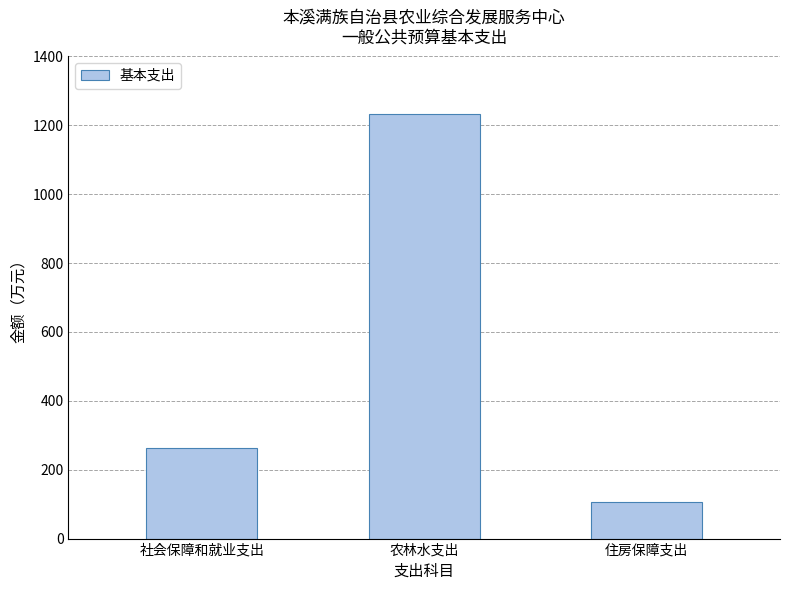

At which label does the data first exceed 263?

社会保障和就业支出